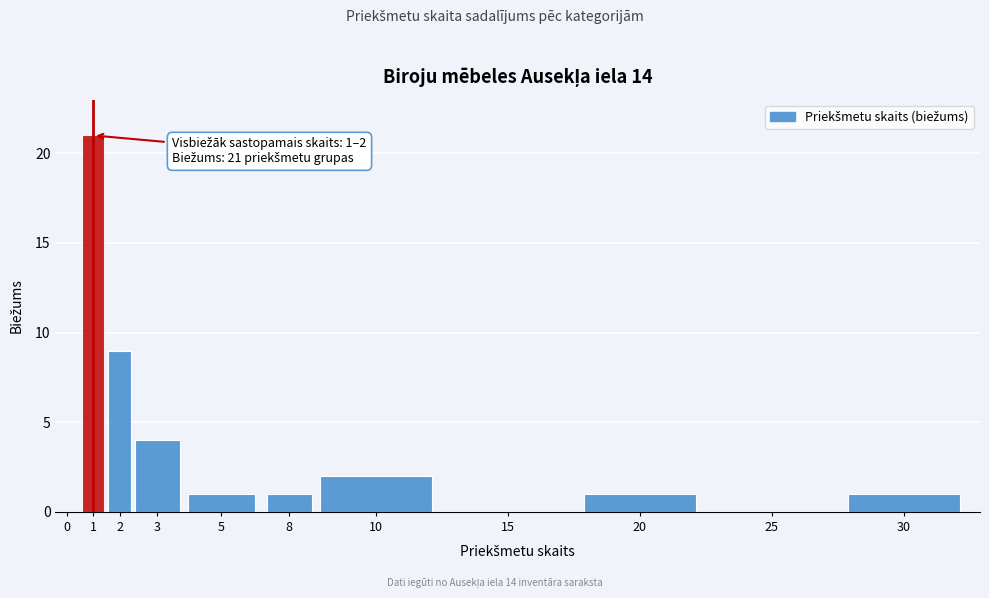

Reading left to right, what are all the values shown in this chart?

0=0	1=21	2=9	3=4	5=1	8=1	10=2	15=0	20=1	25=0	30=1